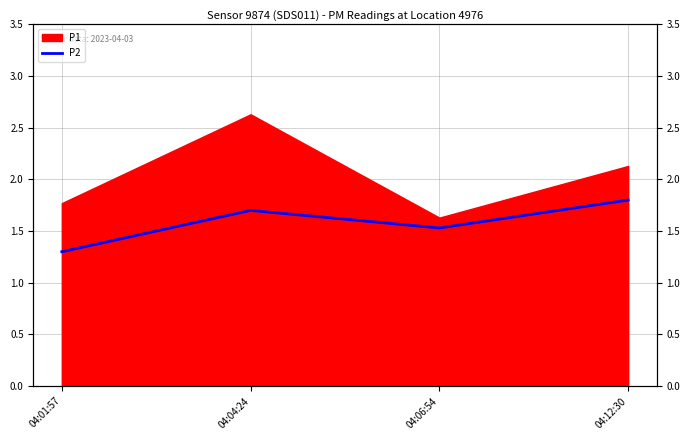

Is it true that the value at 04:01:57 is 0.8?

False